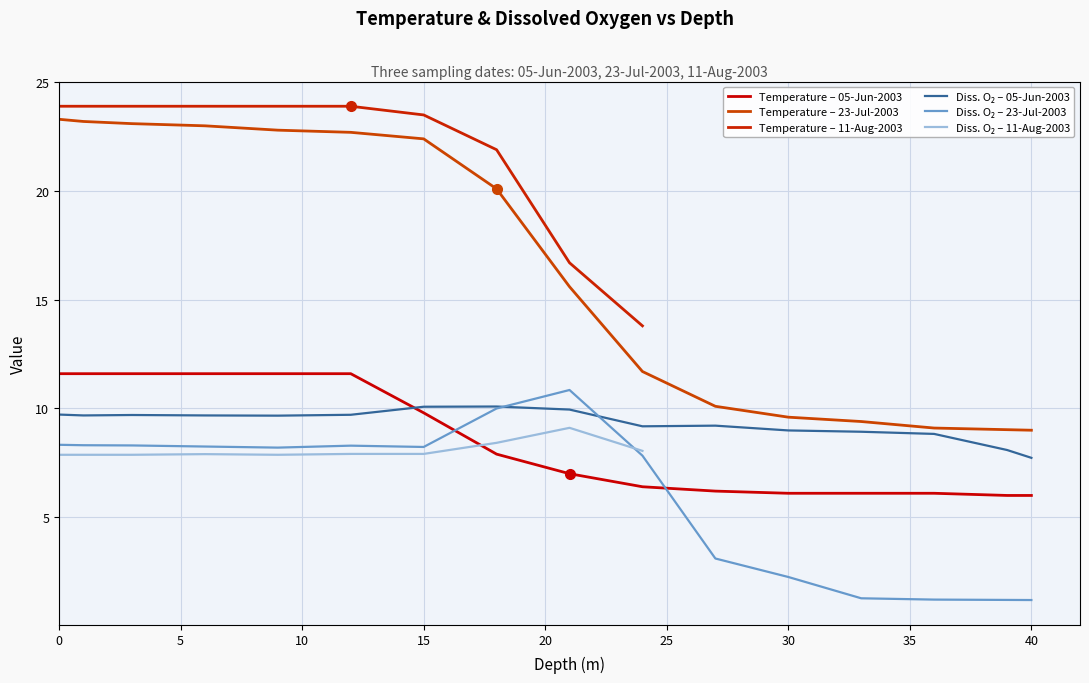

What is the average value of the Temperature (°C) series?

14.7